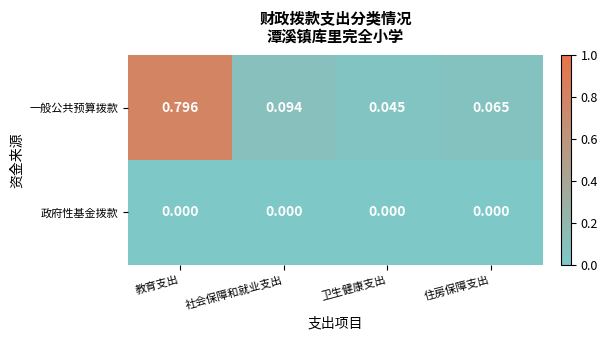

Which series has the largest total across all categories?

一般公共预算拨款